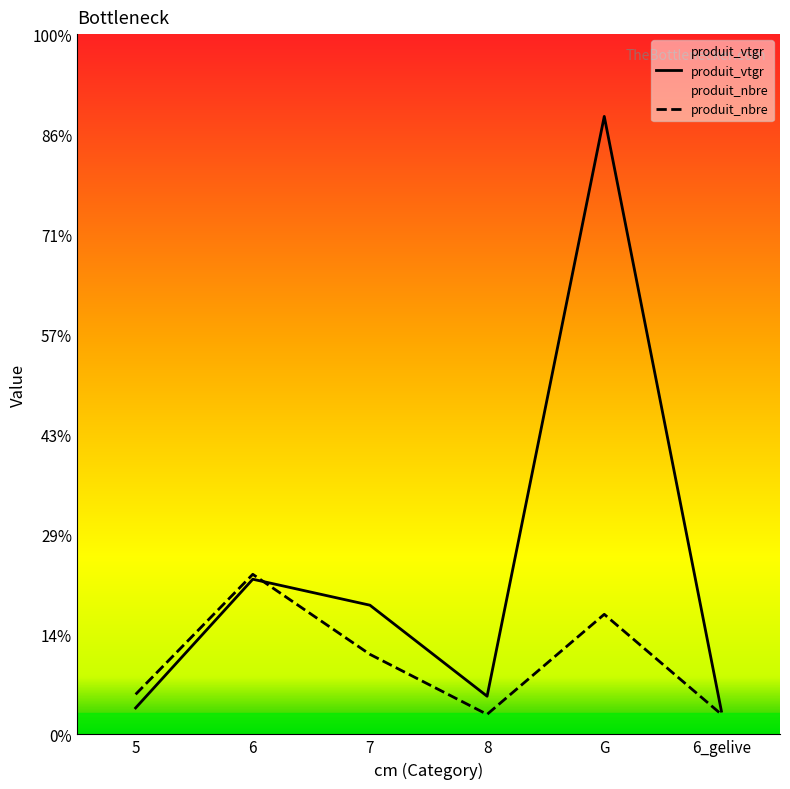

Between 6 and 8, which series saw the biggest shift?

produit_nbre